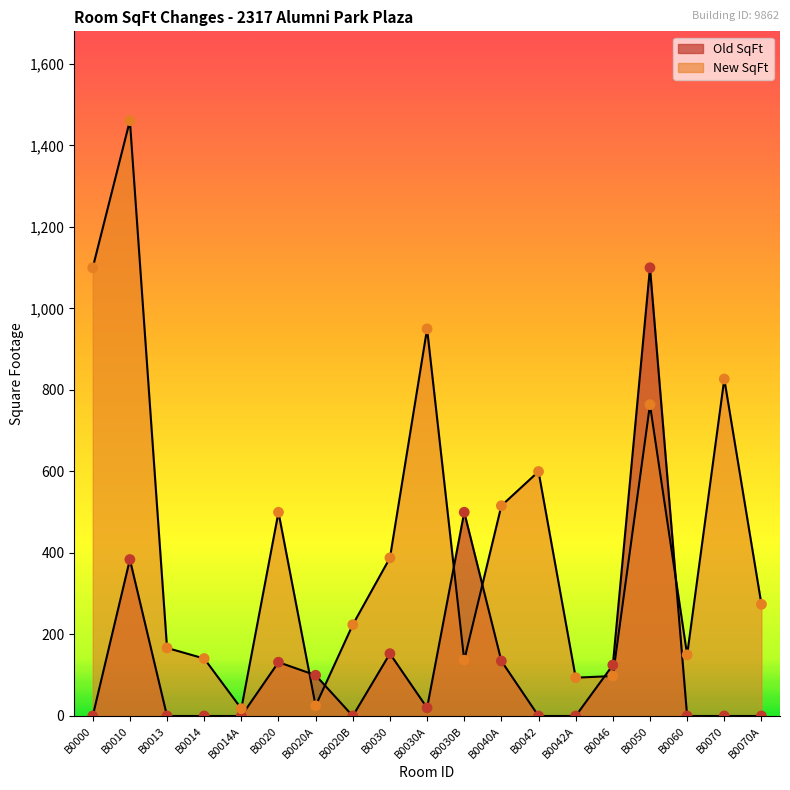

Is the value of Old SqFt at B0046 greater than the value of New SqFt at B0046?

Yes